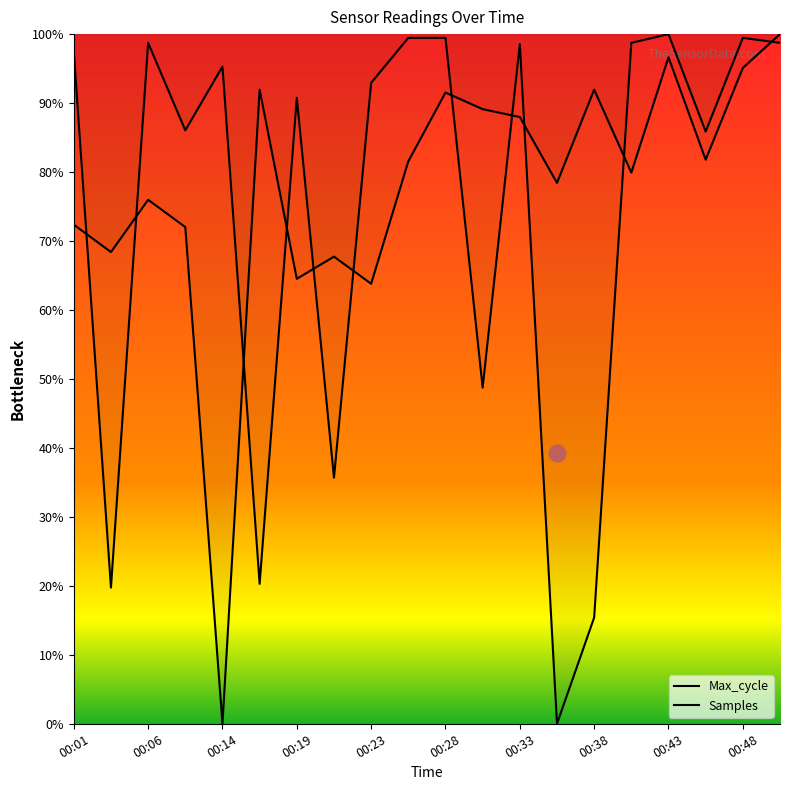

True or false: Samples has more than 2 interior local peaks.

True